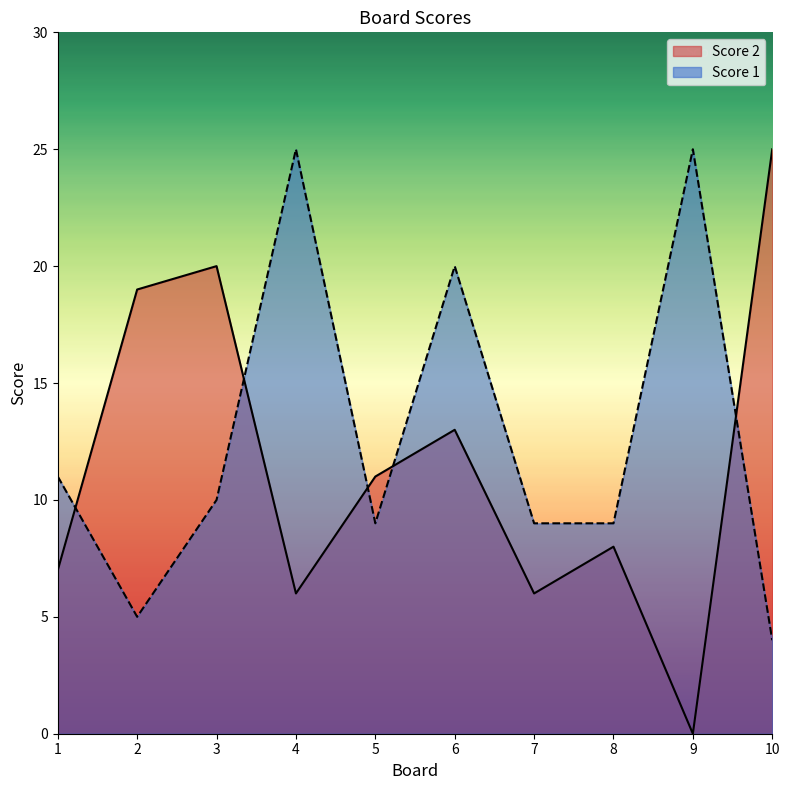

How many interior local valleys does the Score 2 series have?

3